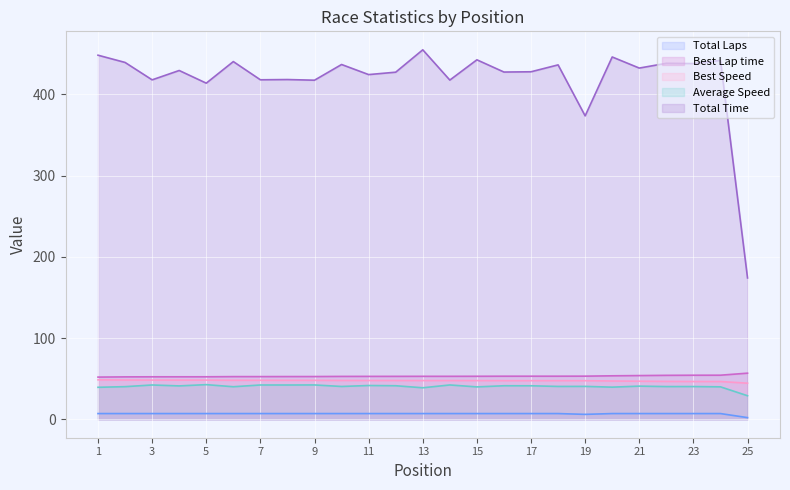

True or false: Total Time has a value of 769.2 at 12.

False